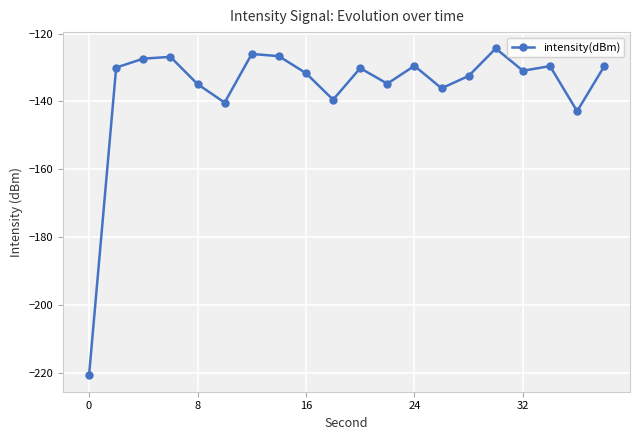

What is the value of the 3rd point from the left?

-127.4